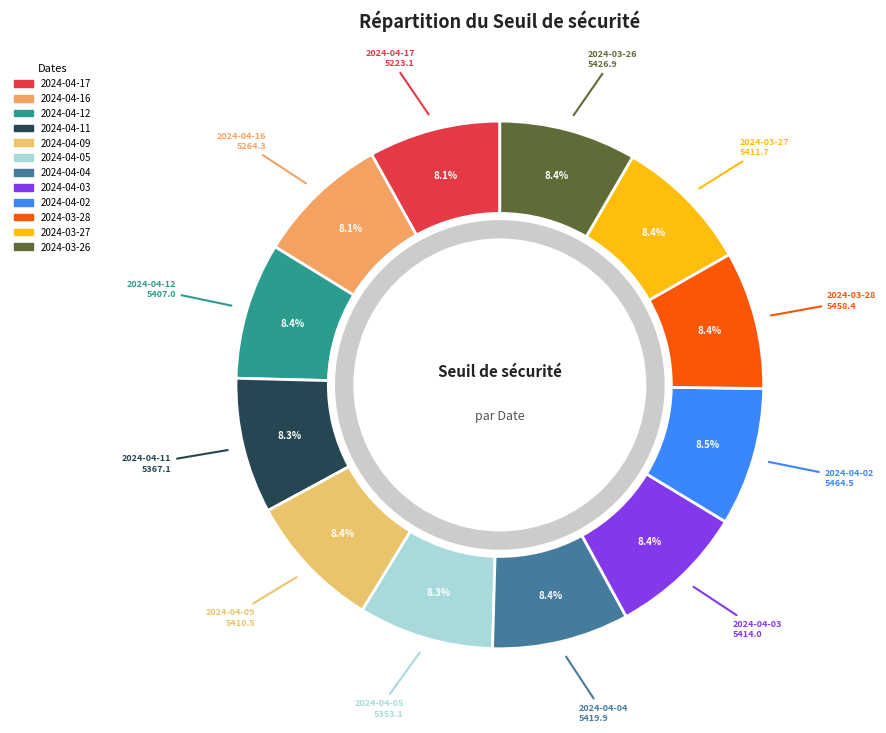

Rank the categories by value from highest to lowest.

2024-04-02, 2024-03-28, 2024-03-26, 2024-04-04, 2024-04-03, 2024-03-27, 2024-04-09, 2024-04-12, 2024-04-11, 2024-04-05, 2024-04-16, 2024-04-17